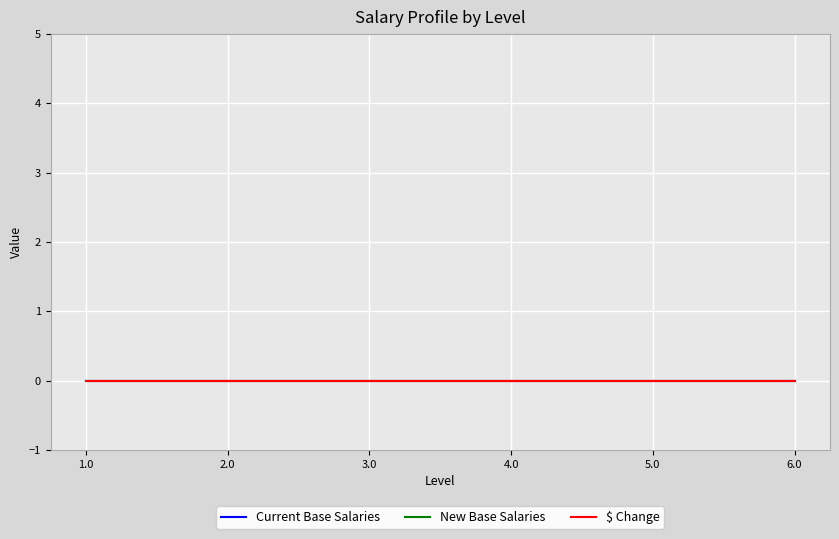

What is the difference between the highest and lowest values at 5.0?

5